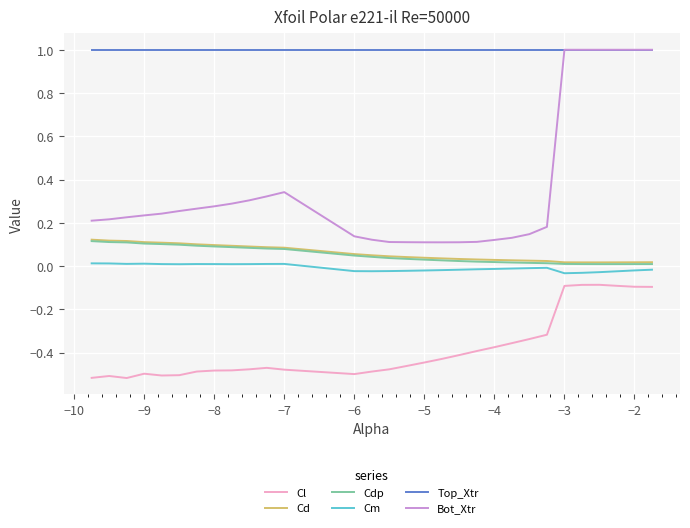

True or false: Top_Xtr and Cd cross at least once.

False